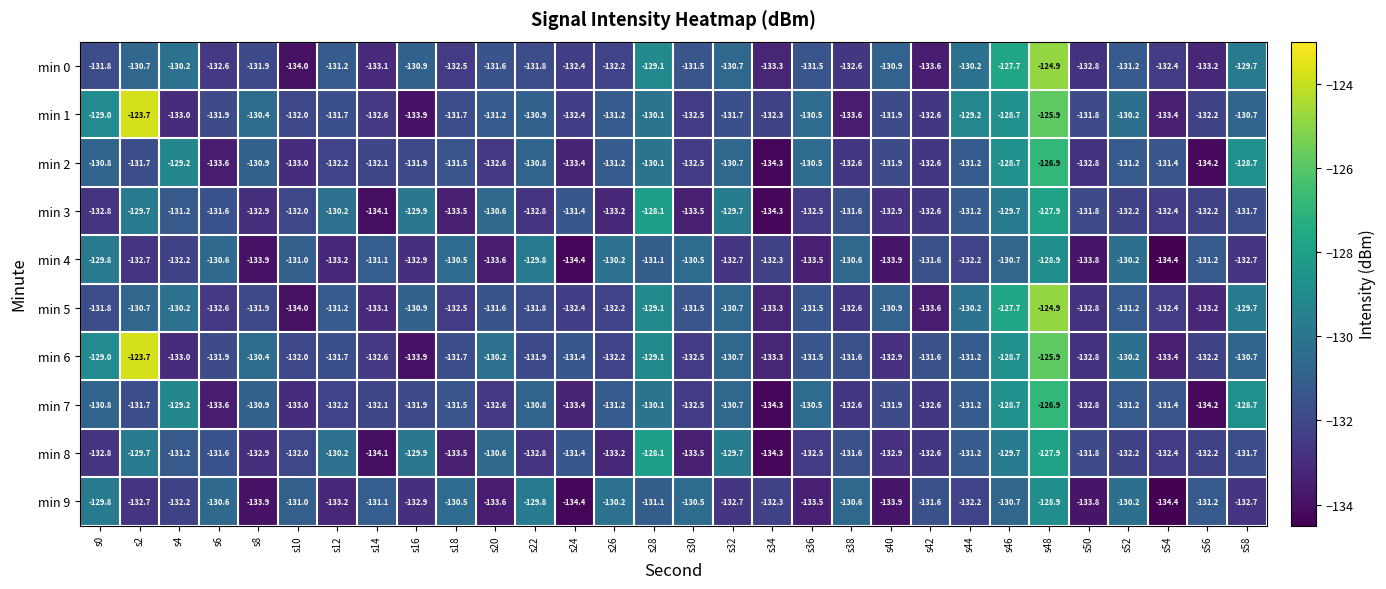

At which label does min 3 reach its minimum?

s34